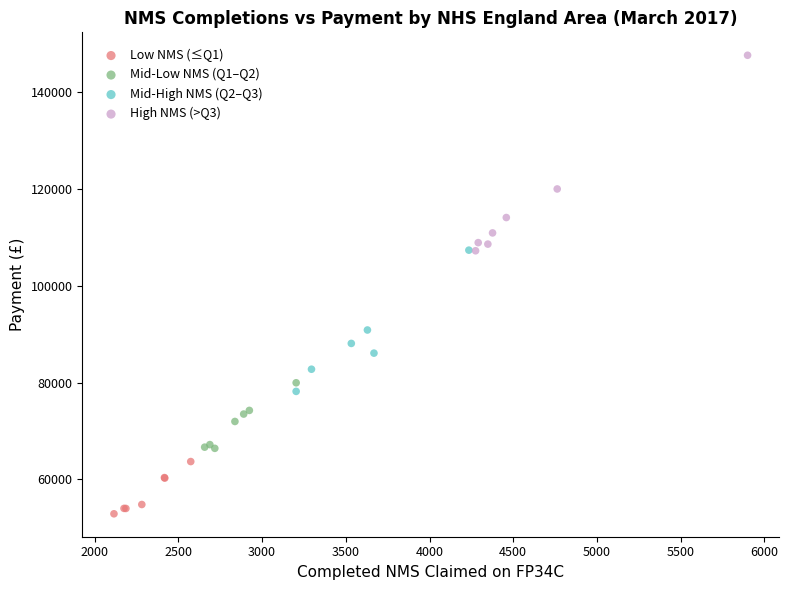

Which series contains the lowest Y value?

Low NMS (≤Q1)